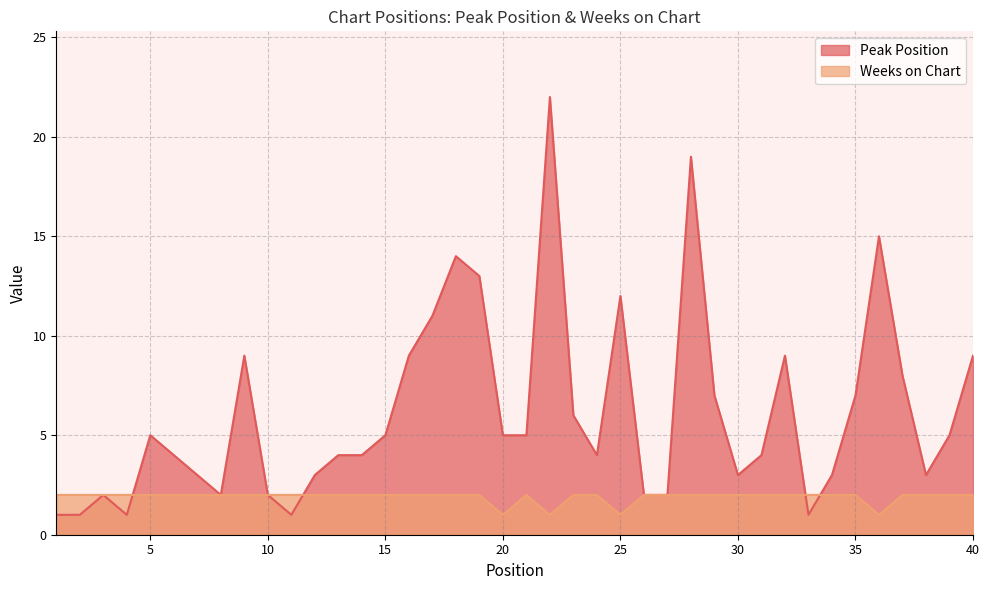

At how many categories does at least one series exceed 5?

15